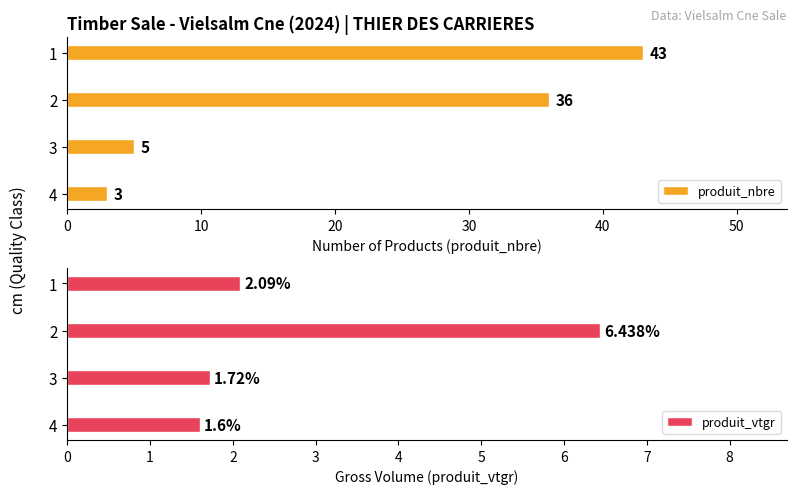

Rank the categories by produit_nbre value from lowest to highest.

4, 3, 2, 1